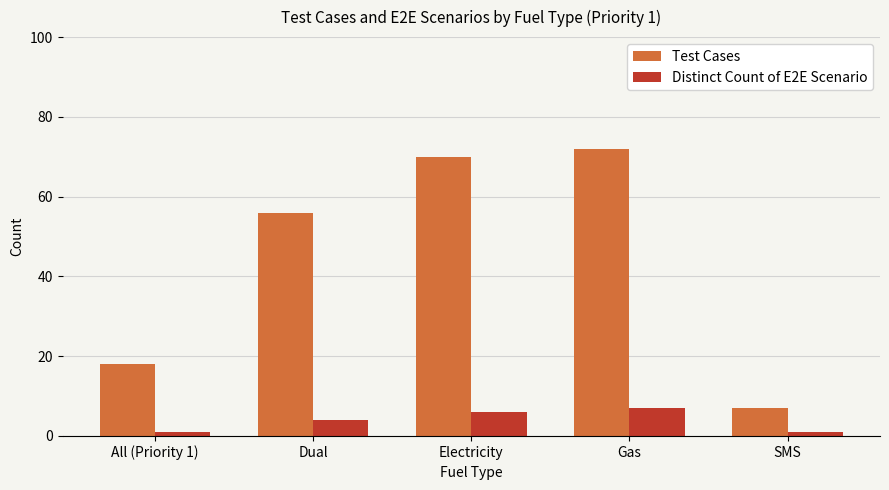

Reading left to right, transcribe all the data shown in this chart.

Test Cases: All (Priority 1)=18	Dual=56	Electricity=70	Gas=72	SMS=7
Distinct Count of E2E Scenario: All (Priority 1)=1	Dual=4	Electricity=6	Gas=7	SMS=1